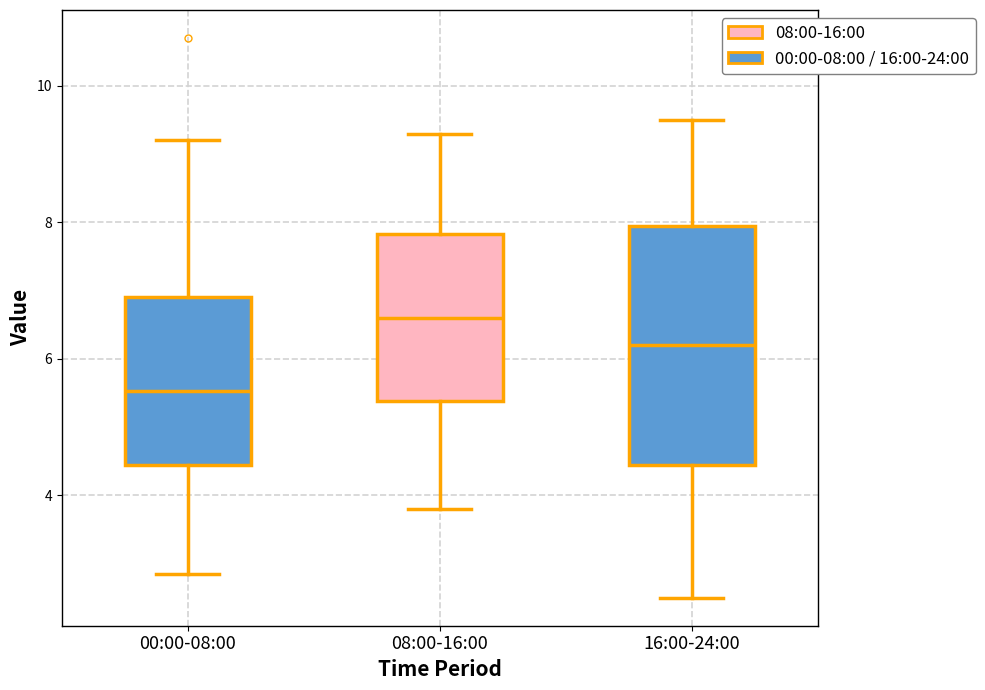

Comparing the boxes themselves (not the whiskers), which one is the tallest?

16:00-24:00